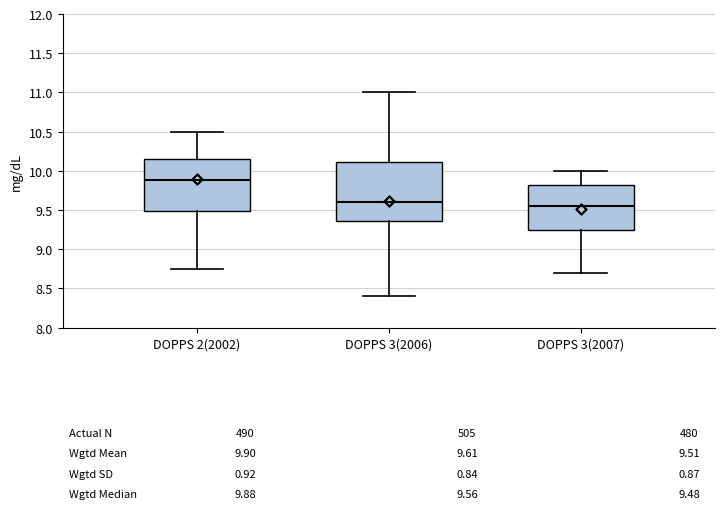

Comparing the boxes themselves (not the whiskers), which one is the tallest?

DOPPS 3(2006)